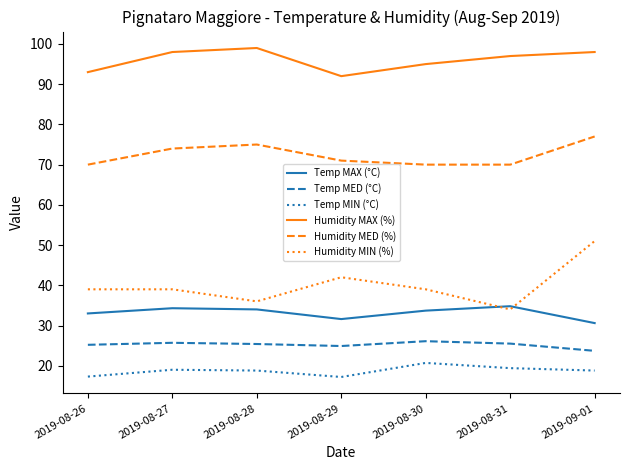

Is it true that Humidity MED (%) equals 75.0 at 2019-08-28?

True